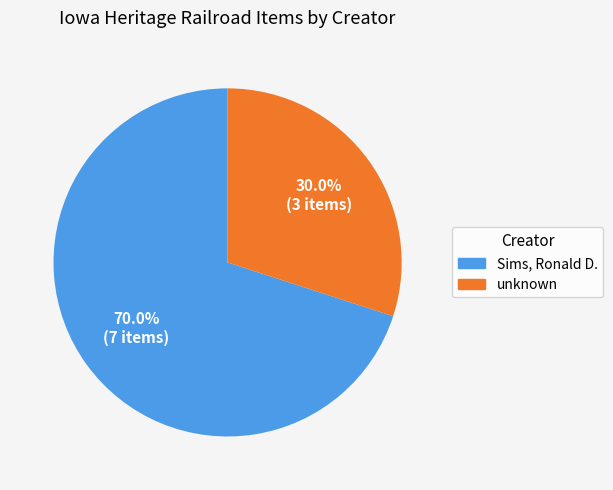

To the nearest percent, what is the average slice percentage?

50%